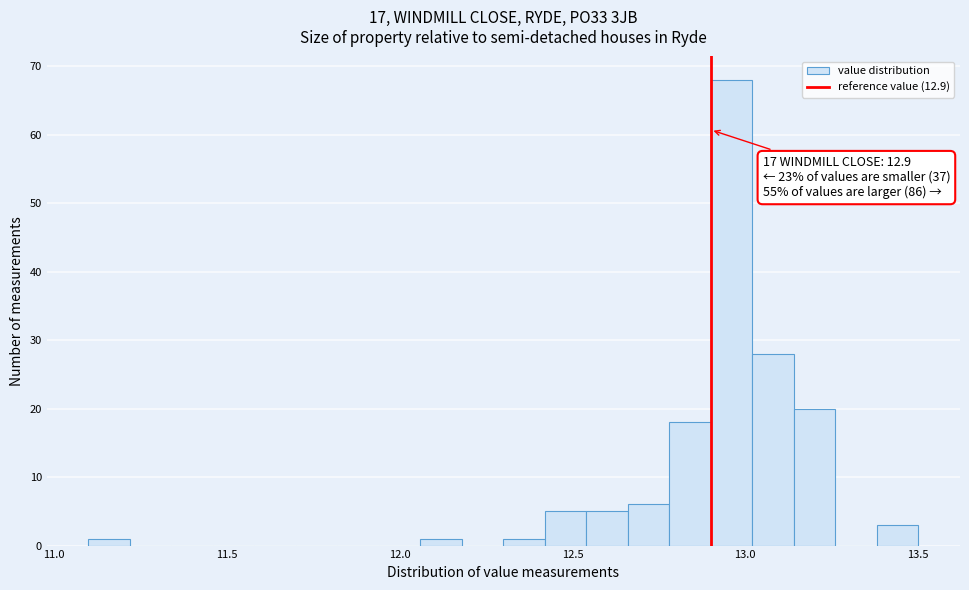

Around what value on the x-axis is the tallest bar? Give the approximate position of its centre, as read against the axis.

12.95